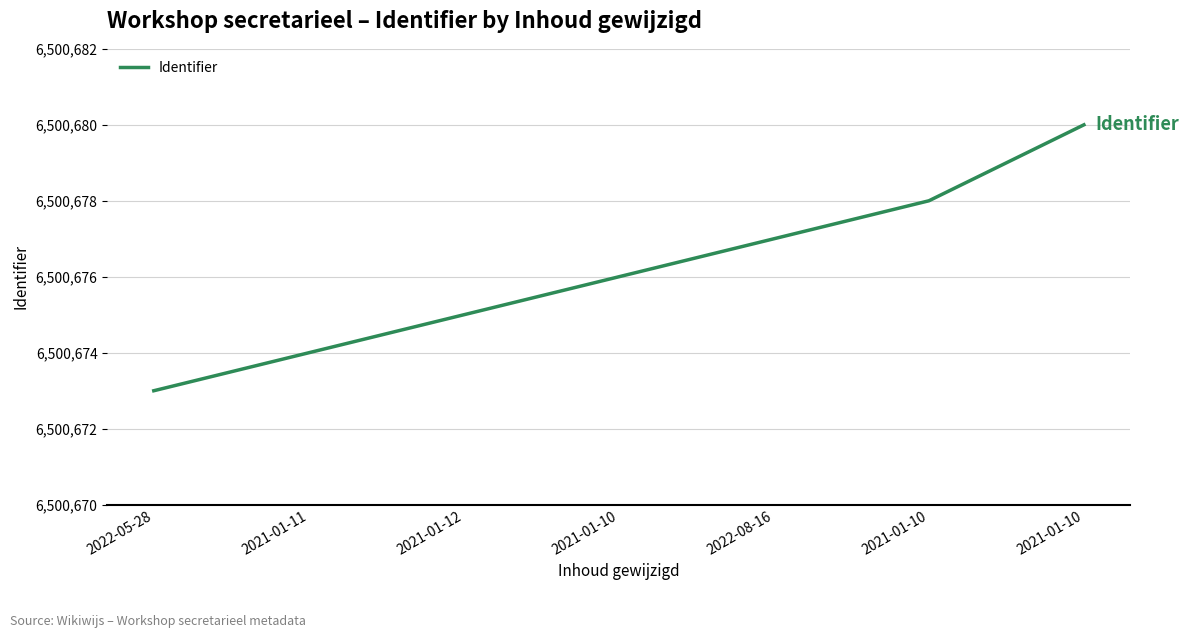

Approximately how many times larger is the value at 2021-01-10 compared to 2022-05-28?

1.0